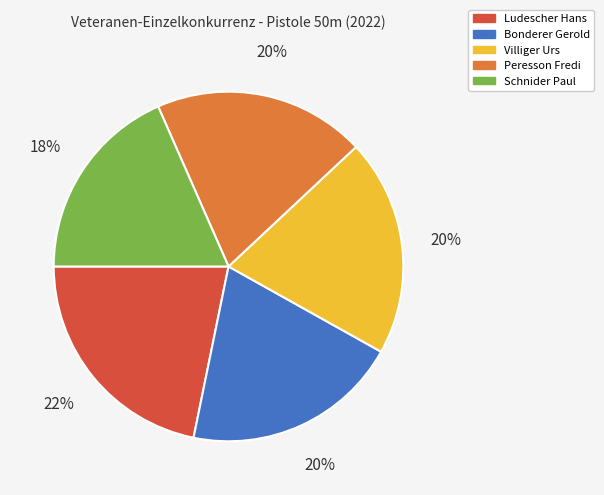

Which slice is the smallest?

Schnider Paul